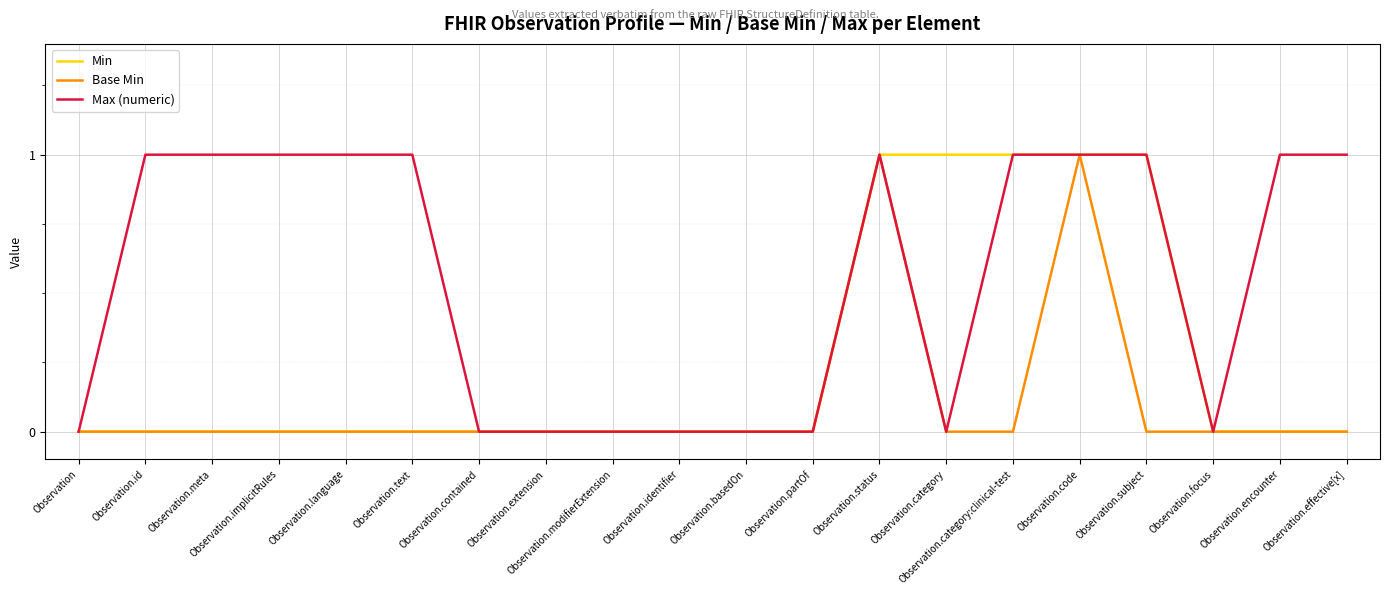

Reading right to left, extract all data points from this chart.

Min: 0	0	0	1	1	1	1	1	0	0	0	0	0	0	0	0	0	0	0	0
Base Min: 0	0	0	0	1	0	0	1	0	0	0	0	0	0	0	0	0	0	0	0
Max (numeric): 1	1	0	1	1	1	0	1	0	0	0	0	0	0	1	1	1	1	1	0